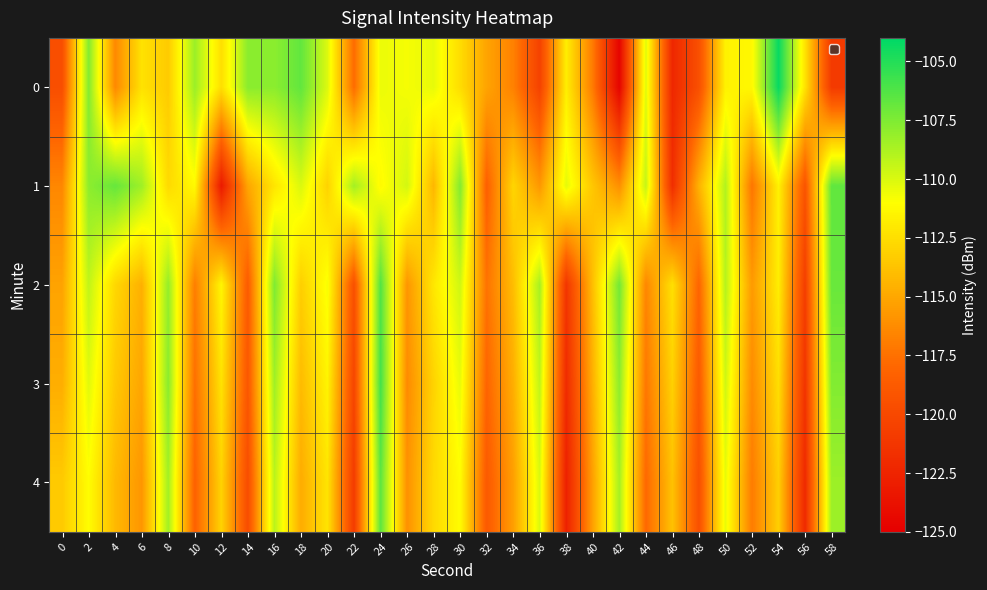

Reading left to right, what are all the values shown in this chart?

0: 0=-119.6	2=-107.6	4=-116.4	6=-112.3	8=-113.4	10=-108.3	12=-112.5	14=-107.8	16=-107.8	18=-106.7	20=-110.0	22=-117.7	24=-110.5	26=-110.8	28=-110.4	30=-112.6	32=-115.2	34=-116.7	36=-120.4	38=-111.8	40=-117.1	42=-124.7	44=-110.1	46=-122.3	48=-119.5	50=-111.6	52=-111.3	54=-104.3	56=-112.3	58=-121.0
1: 0=-116.5	2=-107.9	4=-106.8	6=-108.4	8=-112.7	10=-111.2	12=-123.2	14=-115.1	16=-112.2	18=-110.0	20=-113.0	22=-108.5	24=-111.2	26=-109.8	28=-114.3	30=-107.6	32=-118.4	34=-112.9	36=-115.7	38=-110.3	40=-113.6	42=-116.1	44=-109.4	46=-121.8	48=-114.5	50=-108.9	52=-117.3	54=-111.6	56=-119.2	58=-106.7
2: 0=-115.2	2=-109.3	4=-112.8	6=-114.6	8=-108.1	10=-116.9	12=-111.4	14=-118.7	16=-107.5	18=-113.2	20=-110.8	22=-119.5	24=-106.3	26=-115.8	28=-112.1	30=-109.7	32=-117.4	34=-114.0	36=-108.6	38=-121.3	40=-113.9	42=-107.2	44=-116.5	46=-112.4	48=-118.1	50=-109.0	52=-115.6	54=-111.8	56=-120.7	58=-106.9
3: 0=-114.7	2=-110.2	4=-113.5	6=-115.1	8=-107.8	10=-117.6	12=-112.3	14=-119.0	16=-108.4	18=-114.1	20=-111.5	22=-120.2	24=-105.9	26=-116.3	28=-113.0	30=-110.4	32=-118.1	34=-114.7	36=-109.3	38=-122.0	40=-114.6	42=-107.9	44=-117.2	46=-113.1	48=-118.8	50=-109.7	52=-116.3	54=-112.5	56=-121.4	58=-107.6
4: 0=-113.4	2=-111.1	4=-114.2	6=-115.8	8=-108.5	10=-118.3	12=-113.0	14=-119.7	16=-109.1	18=-114.8	20=-112.2	22=-120.9	24=-106.6	26=-116.0	28=-112.7	30=-111.1	32=-118.8	34=-115.4	36=-110.0	38=-122.7	40=-115.3	42=-108.6	44=-117.9	46=-113.8	48=-119.5	50=-110.4	52=-117.0	54=-113.2	56=-122.1	58=-108.3